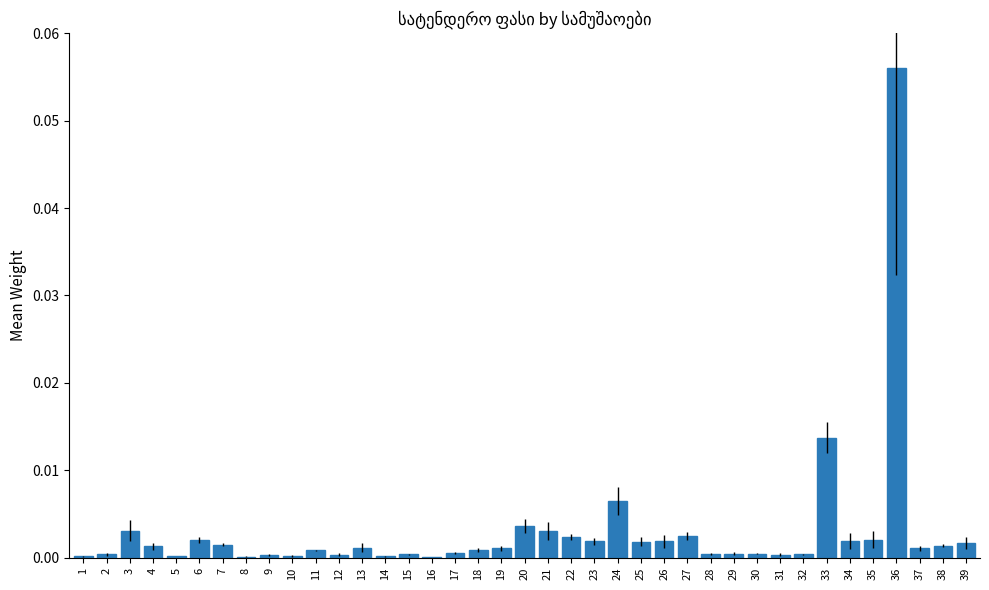

Is it true that the value at 35 is 0.0?

True